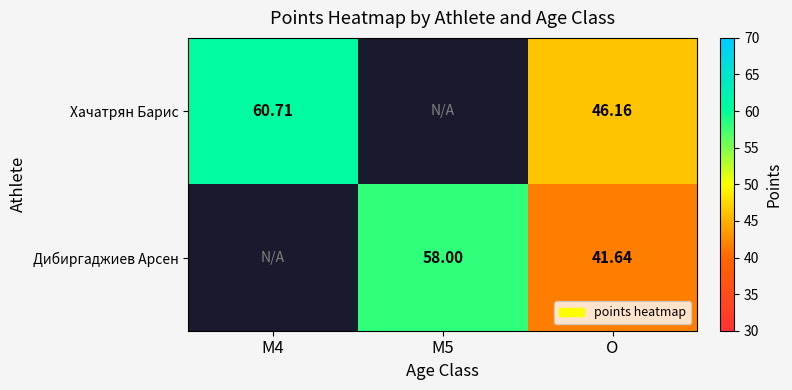

What is the spread (max minus min) of values at O?

4.5